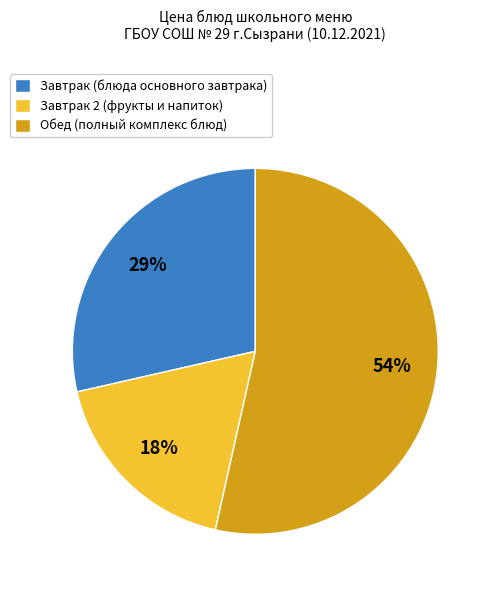

The Завтрак 2 (фрукты и напиток) slice represents 5% of the pie. True or false?

False